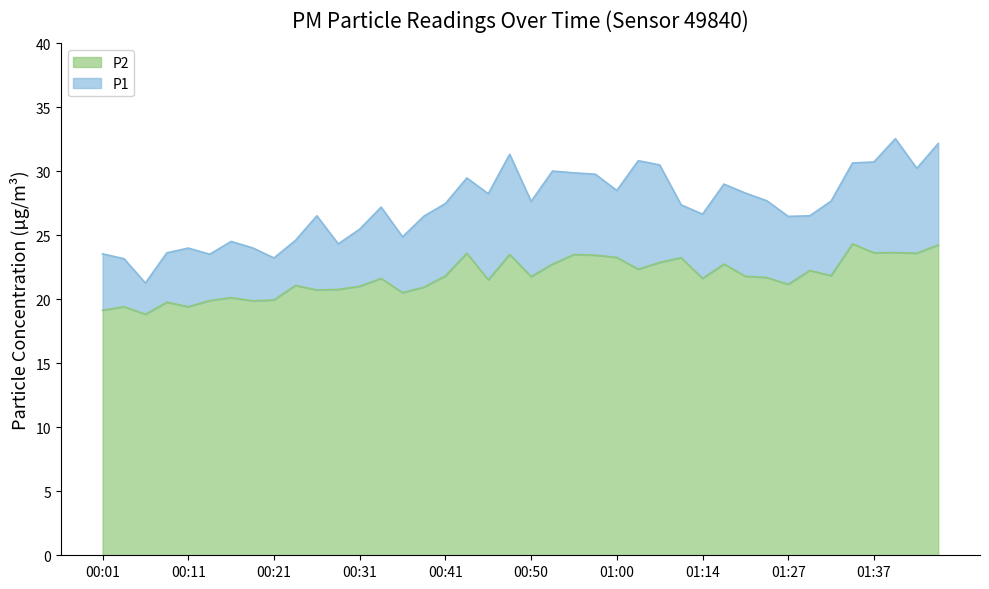

True or false: P2 and P1 intersect in this chart.

False